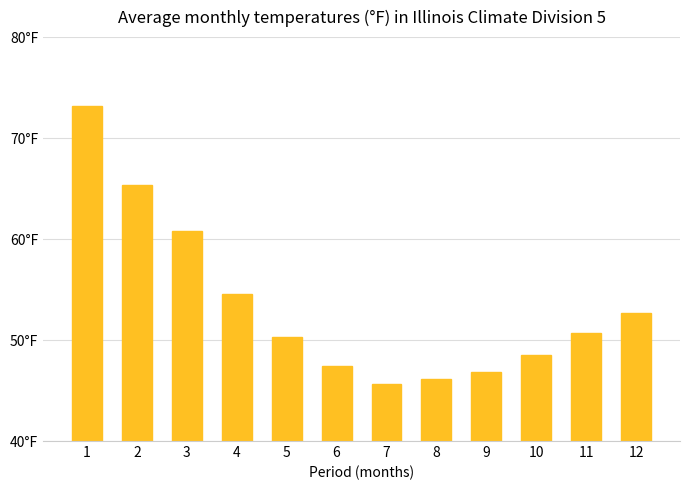

Reading left to right, extract all data points from this chart.

73.2	65.4	60.8	54.6	50.3	47.4	45.6	46.1	46.8	48.5	50.7	52.7